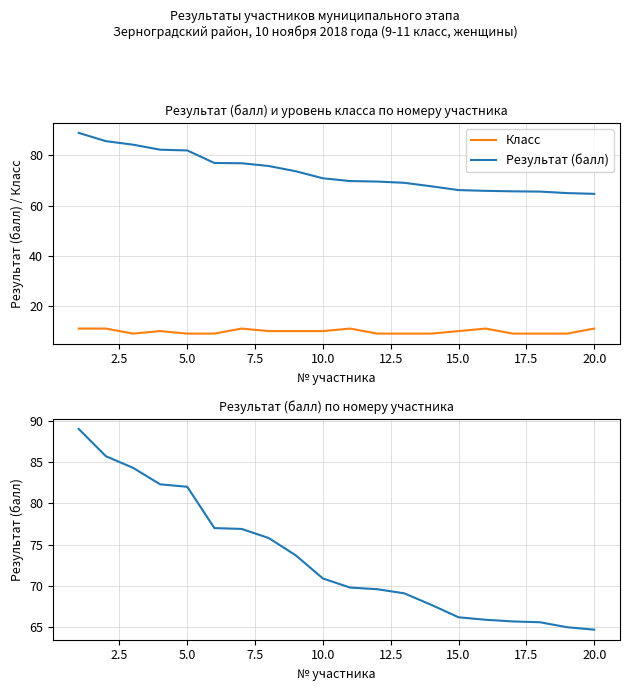

Reading left to right, what are all the values shown in this chart?

Класс: 11.0	11.0	9.0	10.0	9.0	9.0	11.0	10.0	10.0	10.0	11.0	9.0	9.0	9.0	10.0	11.0	9.0	9.0	9.0	11.0
Результат (балл): 89.0	85.7	84.3	82.3	82.0	77.0	76.9	75.8	73.7	70.9	69.8	69.6	69.1	67.7	66.2	65.9	65.7	65.6	65.0	64.7